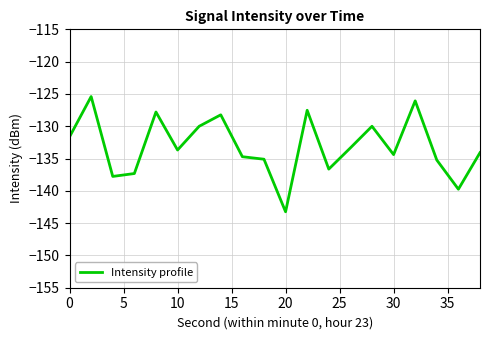

What is the difference between the maximum and minimum values?

17.8